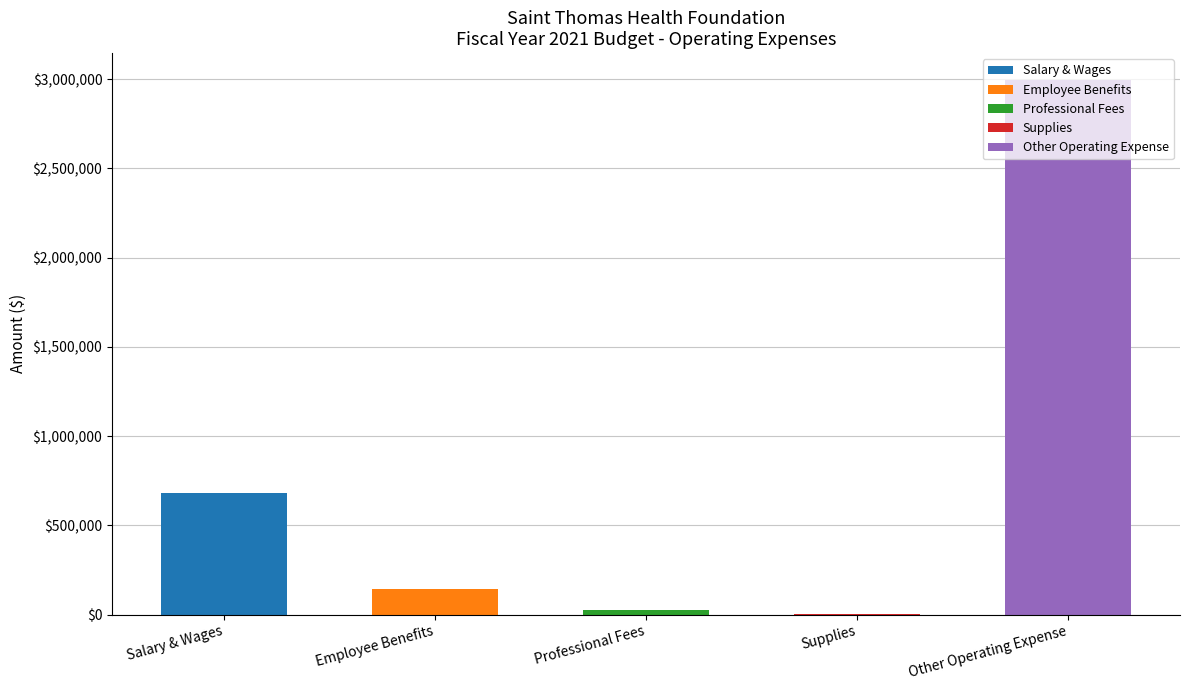

What is the difference between the maximum and second lowest values?

2967293.5